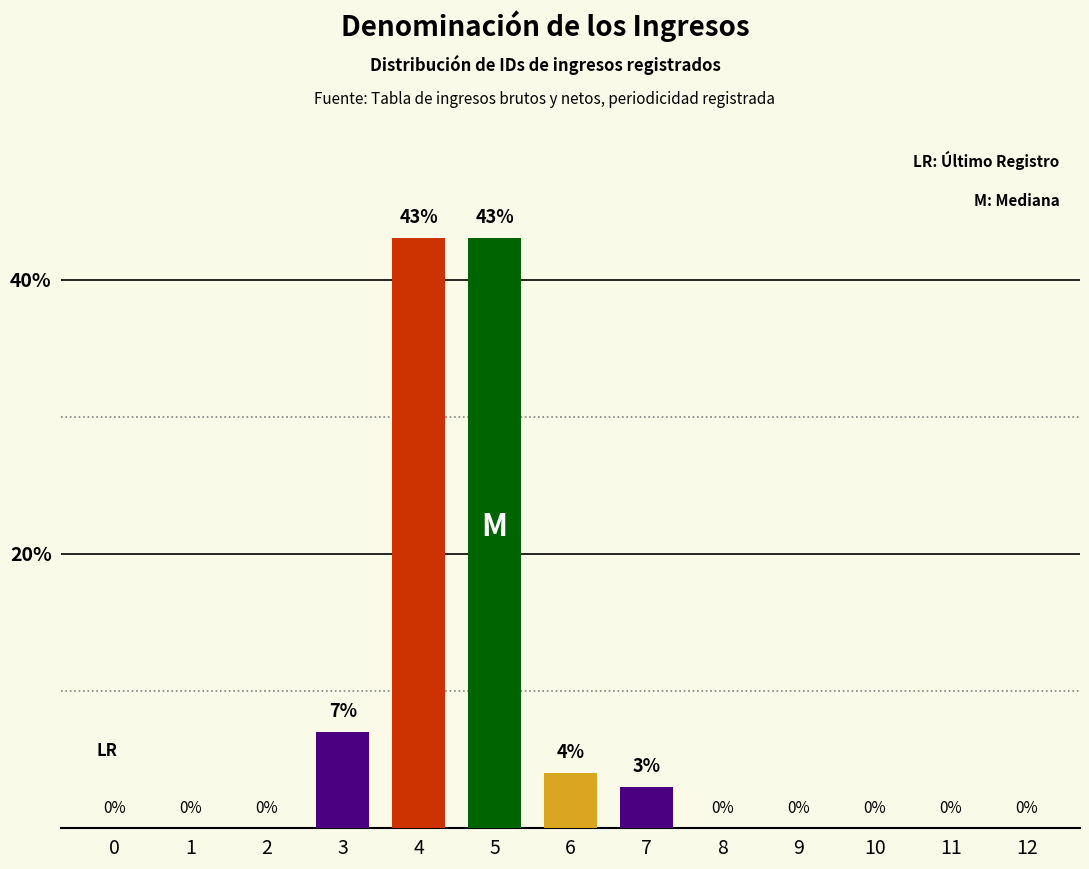

Are the bars horizontal?

No